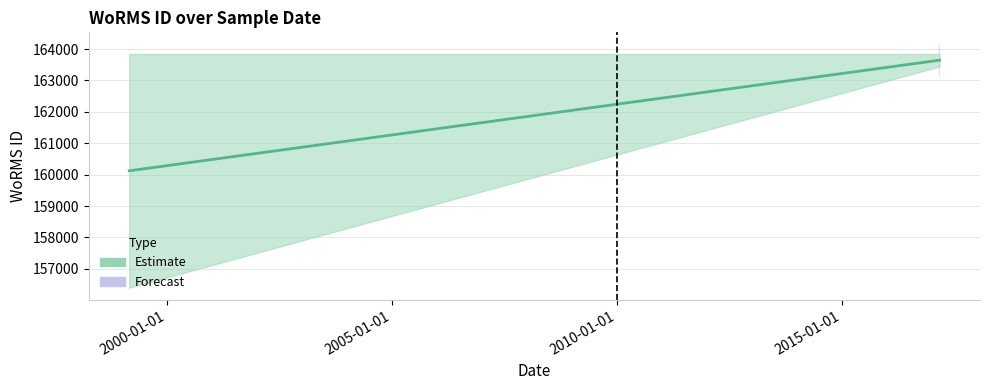

What is the average value?

161884